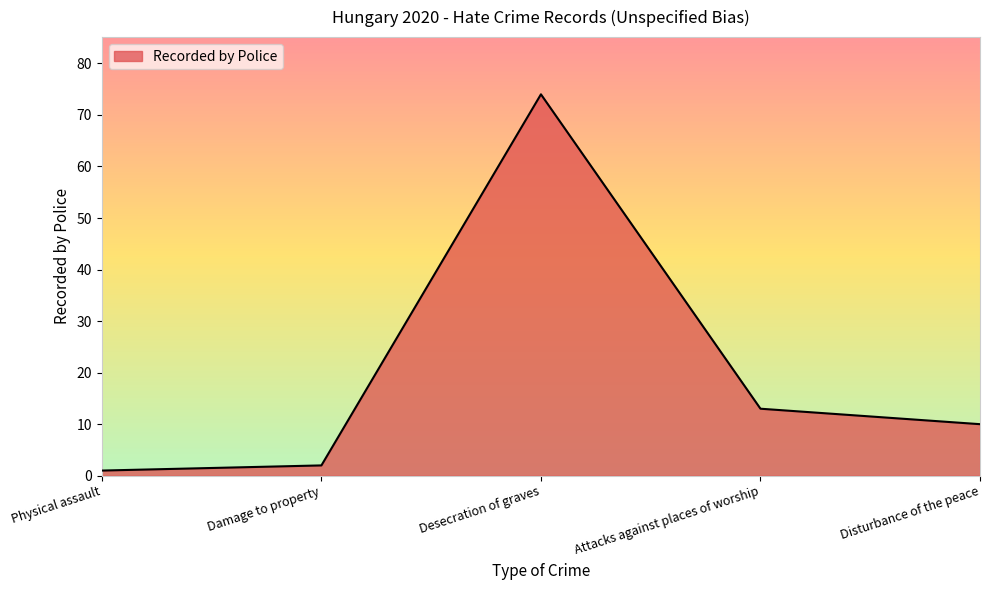

What position from the right is Attacks against places of worship?

2